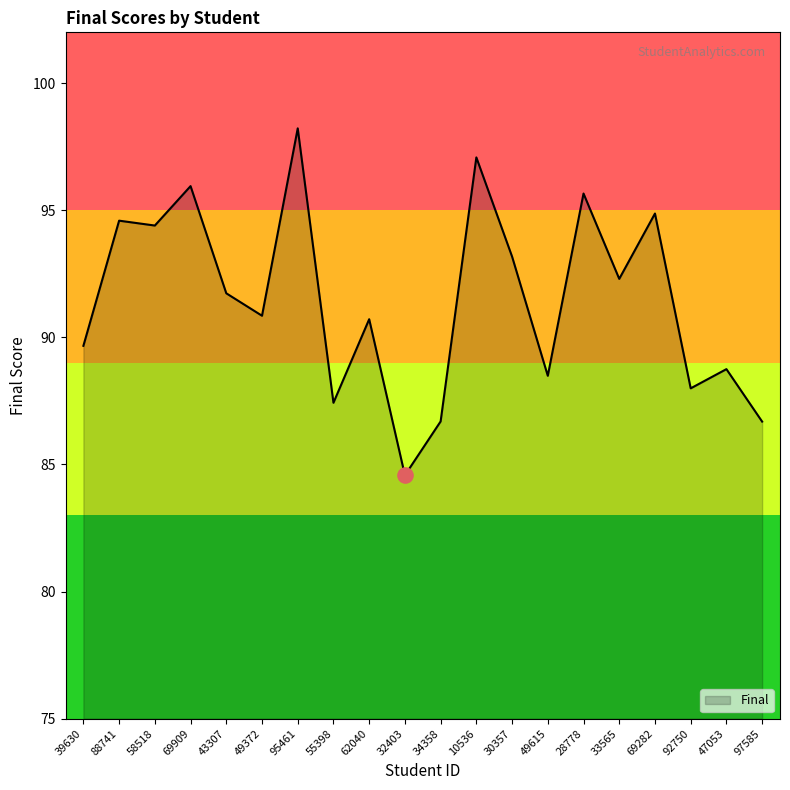

What is the change in value from 55398 to 92750?

+0.6